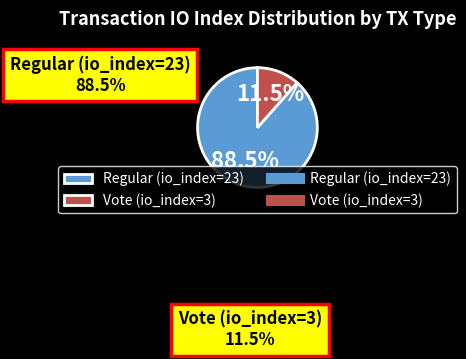

To the nearest percent, what percentage of the pie is Vote (io_index=3)?

12%